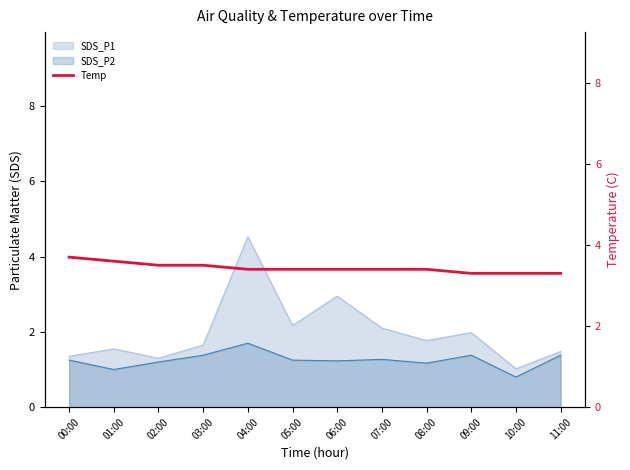

What position from the left is 09:00?

10